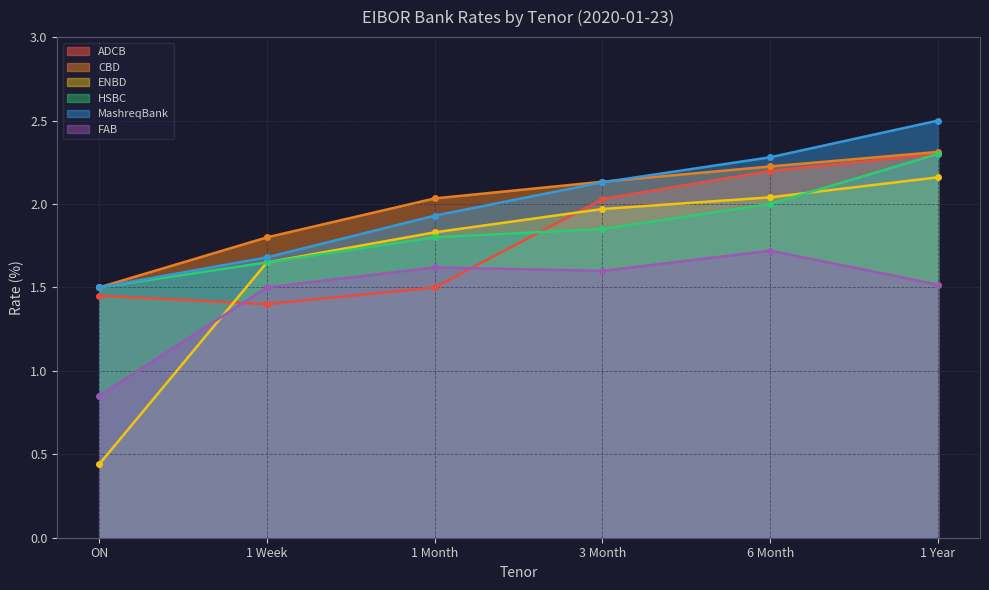

What is the total value across all series at 3 Month?

11.7